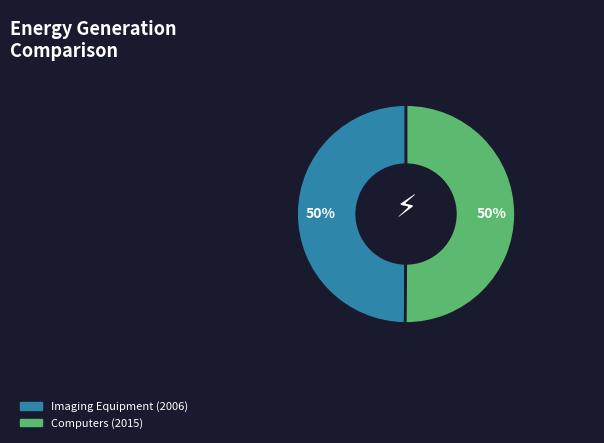

How many slices are in this pie chart?

2